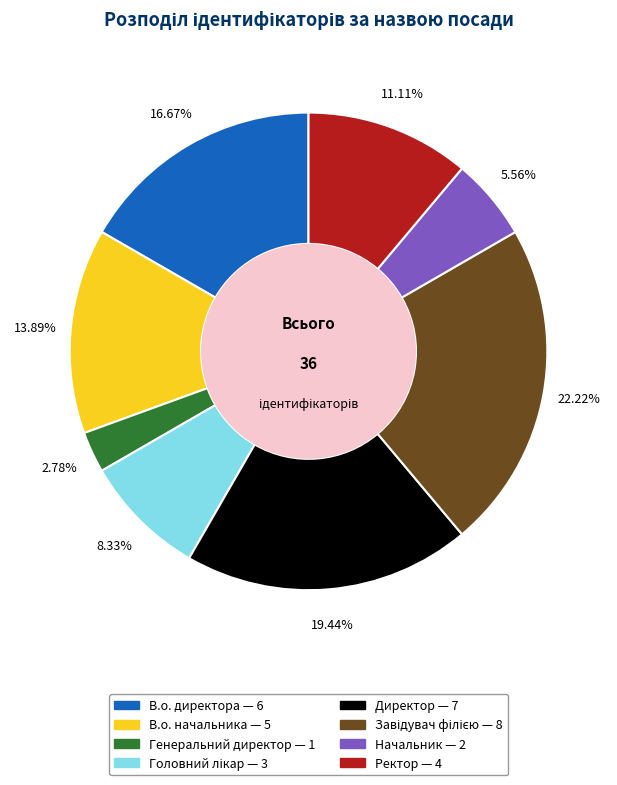

Does Начальник account for over 50% of the chart?

No